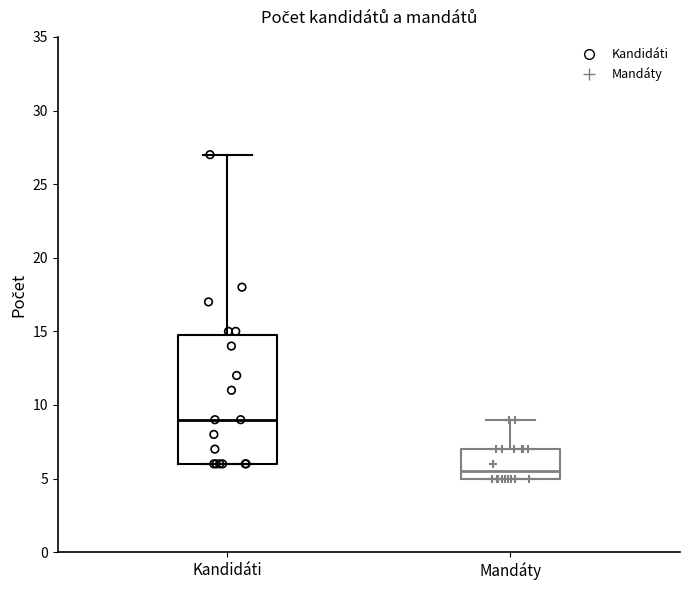

Reading left to right, read every box against the y-axis: the position of its median line, the range the box covers, and the ends of its whiskers. The values are not printed on the chart, so give them approximately, as read against the axis.

Kandidáti: median 9.0, box 6.0 to 15.0, whiskers 6.0 to 27.0
Mandáty: median 5.5, box 5.0 to 7.0, whiskers 5.0 to 9.0